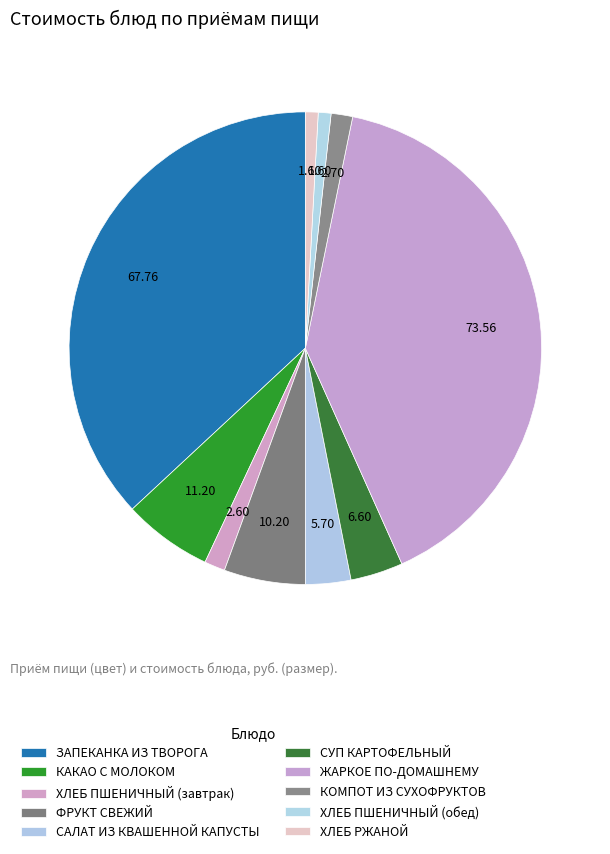

To the nearest percent, what portion does ХЛЕБ ПШЕНИЧНЫЙ (обед) represent?

1%